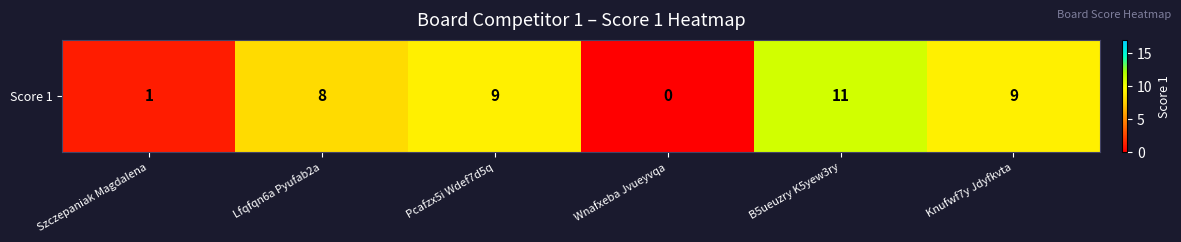

Which category has the highest value across all series?

B5ueuzry K5yew3ry